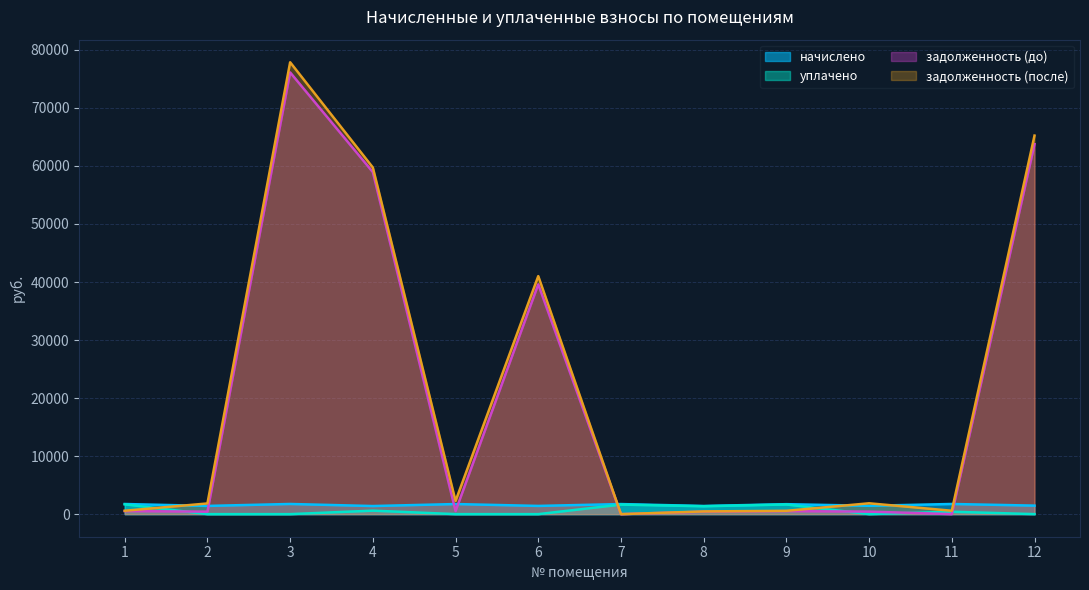

Reading left to right, extract all data points from this chart.

начислено: 1745.2	1415.1	1750.3	1394.7	1737.6	1415.1	1735.0	1402.3	1717.1	1435.6	1750.3	1466.3
уплачено: 1689.3	0.0	0.0	600.0	0.0	0.0	1640.5	1357.4	1662.1	0.0	414.0	0.0
задолженность (до): 525.8	426.4	76120.2	58936.4	523.5	39603.5	0.0	422.5	517.3	432.5	0.0	63766.9
задолженность (после): 581.8	1841.5	77870.6	59731.1	2261.1	41018.7	0.0	467.4	572.4	1868.1	583.5	65233.2